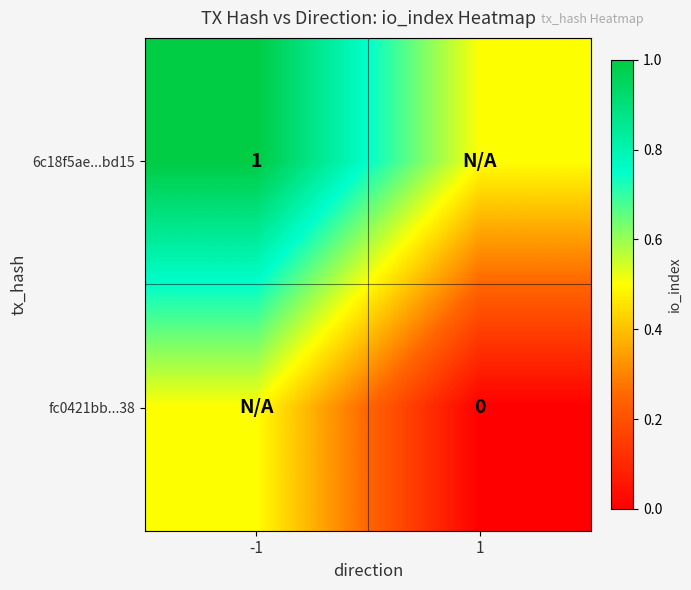

True or false: 6c18f5ae...bd15 has a value of 1.0 at -1.

True